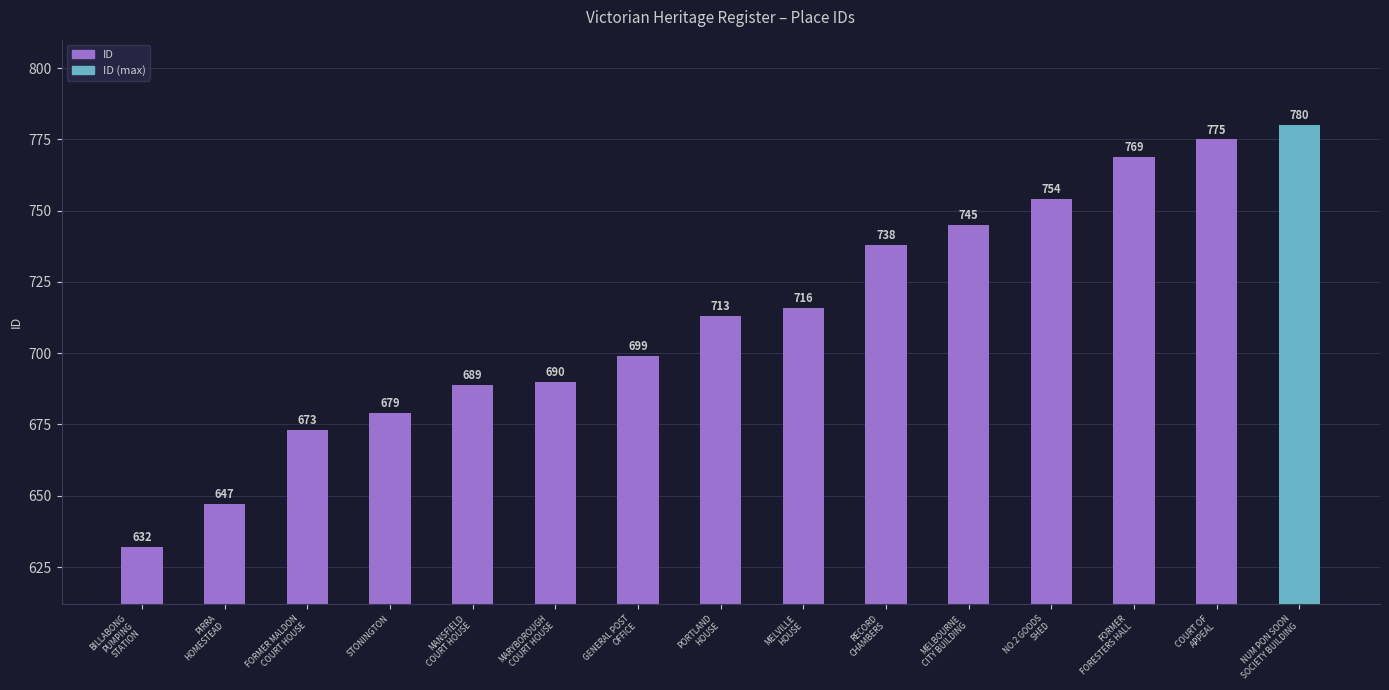

What is the difference between the values at BILLABONG
PUMPING
STATION and GENERAL POST
OFFICE?

67